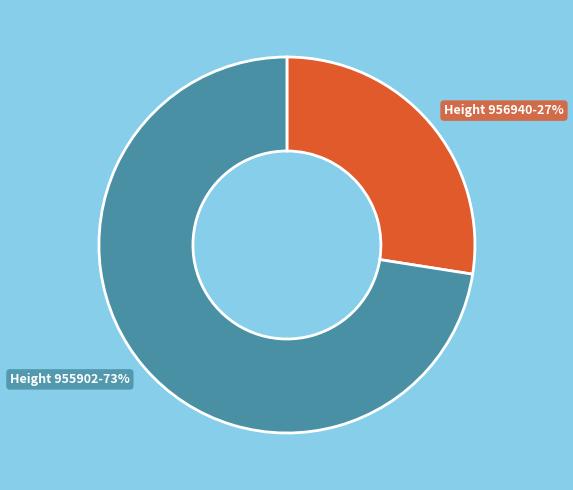

To the nearest percent, what is the average slice percentage?

50%